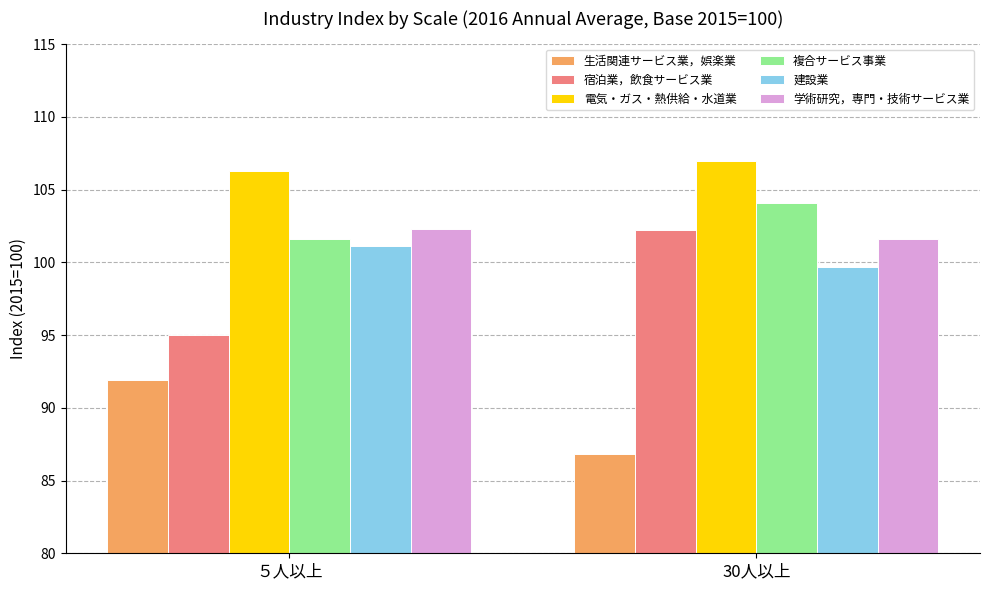

What is the spread (max minus min) of values at ５人以上?

14.4